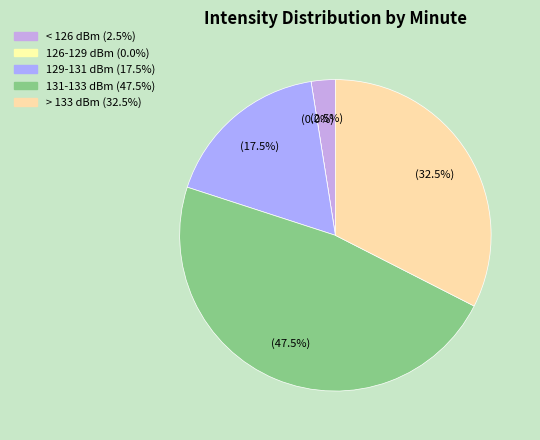

Is the sum of Minute 1 and Minute 3 greater than half?

No